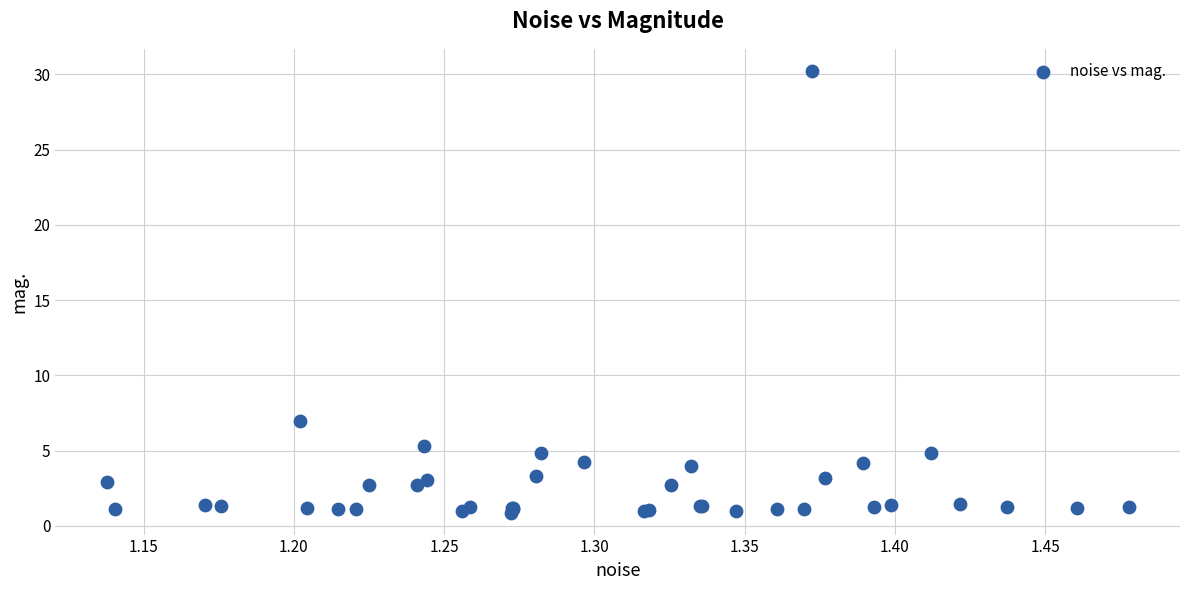

What Y value in the scatter plot is closest to 15?

7.0